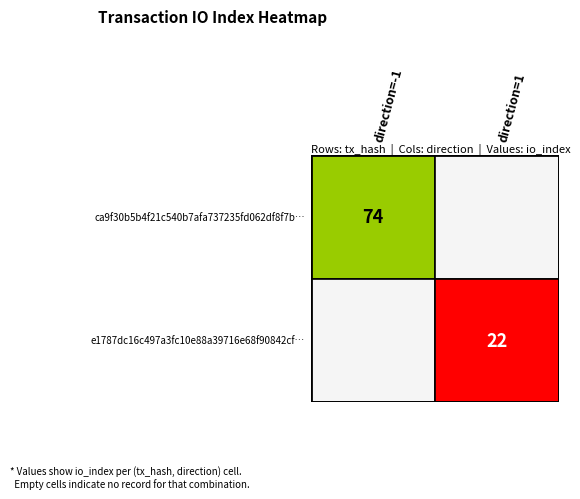

How many categories are shown in the chart?

2